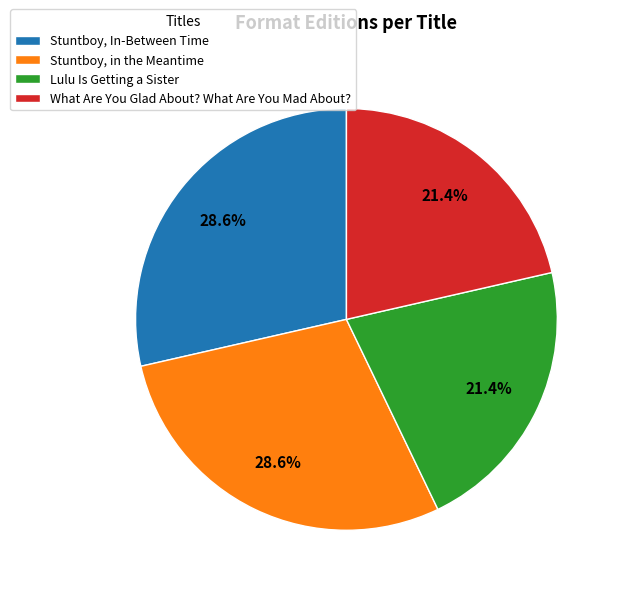

What percentage is the Stuntboy, in the Meantime slice, to the nearest percent?

29%